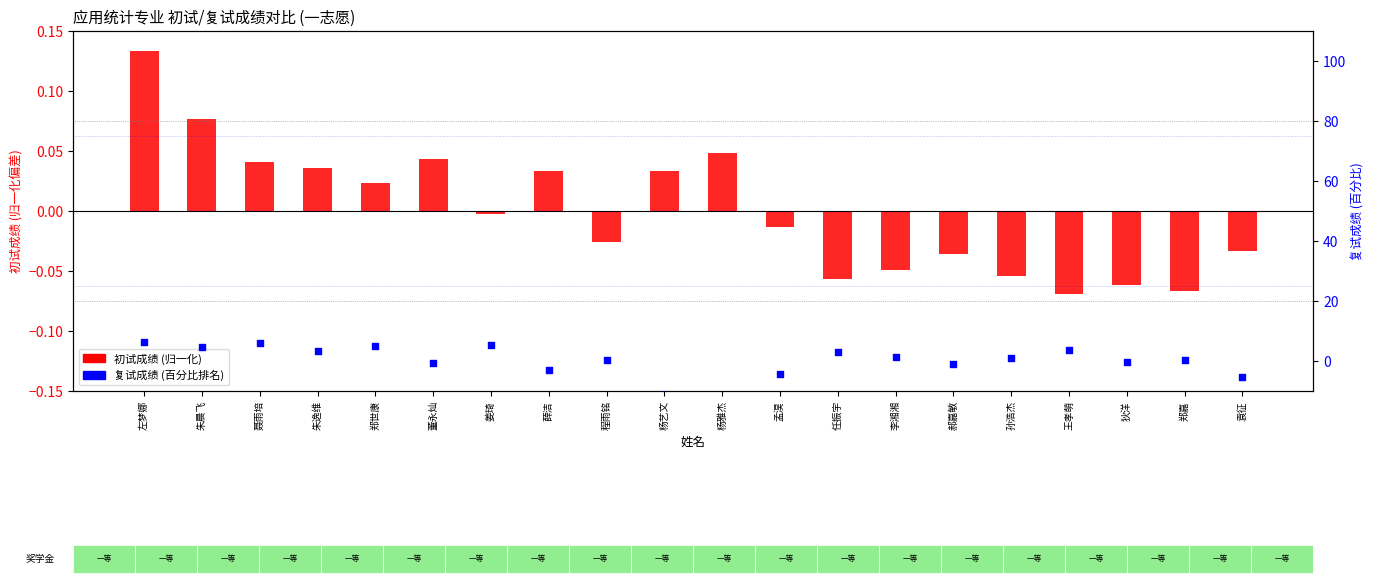

What are all the series names shown in the legend?

初试成绩(归一化), 复试成绩(百分比排名)